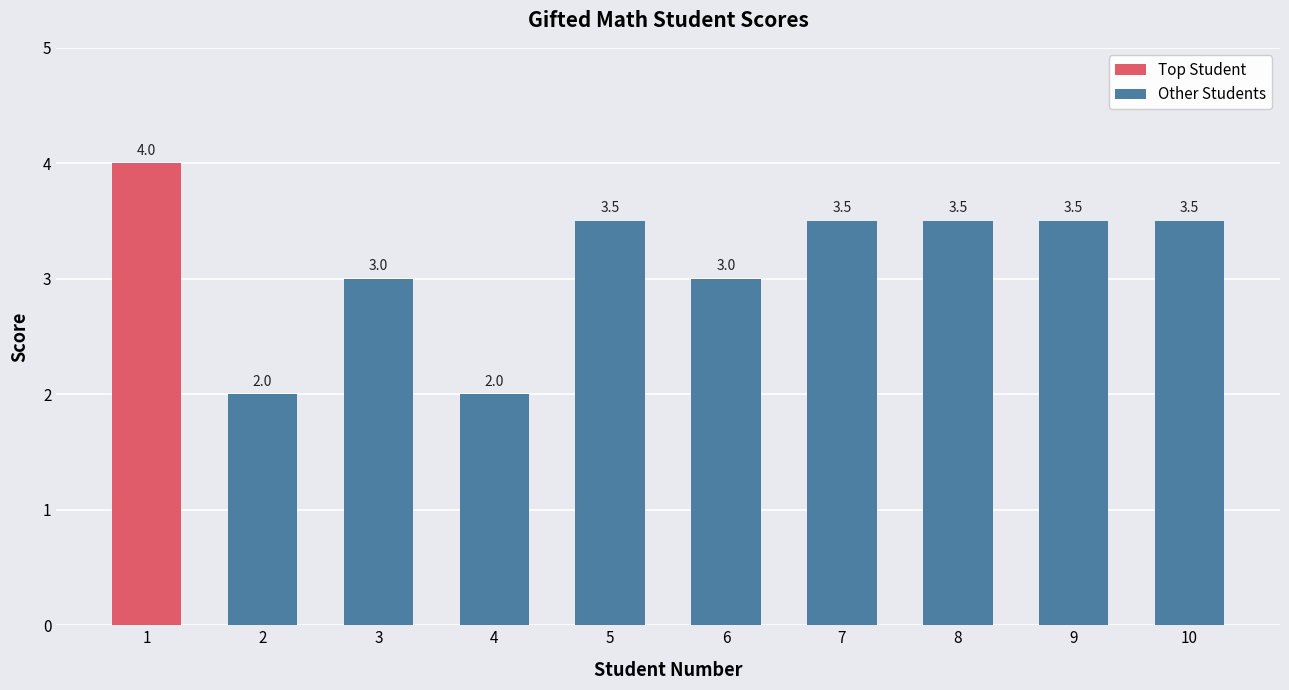

How many values are between 3 and 4?

7